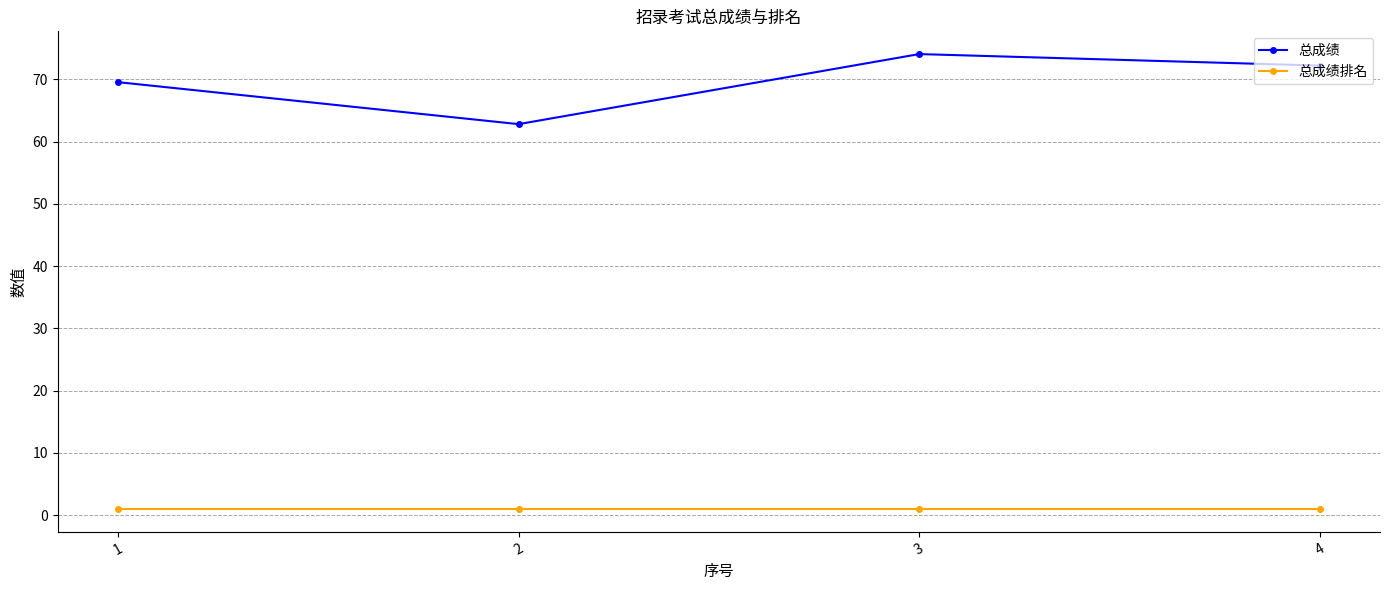

The 总成绩排名 series shows 1.0 at 2. True or false?

True